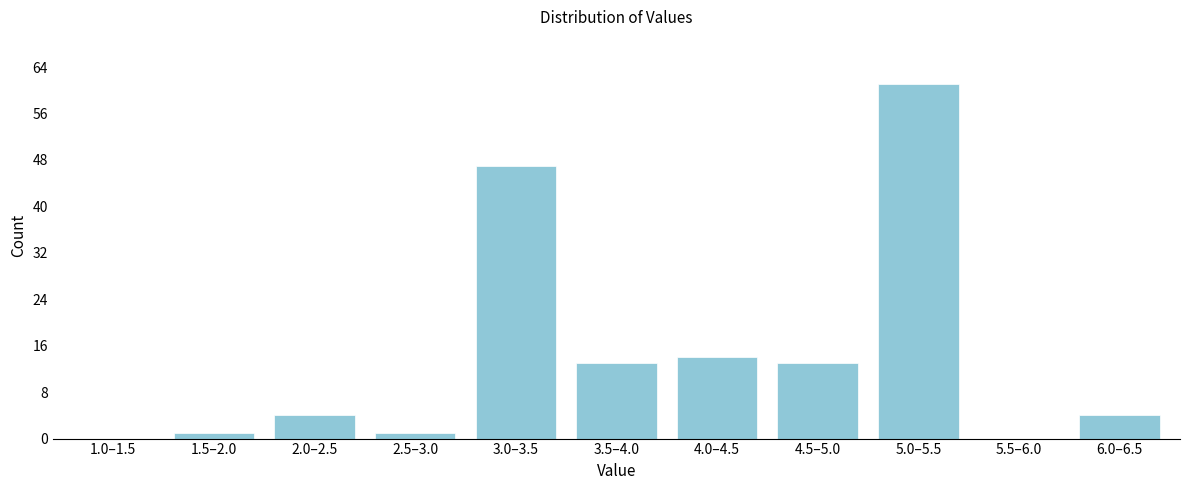

Reading left to right, extract all data points from this chart.

1.0–1.5=0	1.5–2.0=1	2.0–2.5=4	2.5–3.0=1	3.0–3.5=47	3.5–4.0=13	4.0–4.5=14	4.5–5.0=13	5.0–5.5=61	5.5–6.0=0	6.0–6.5=4